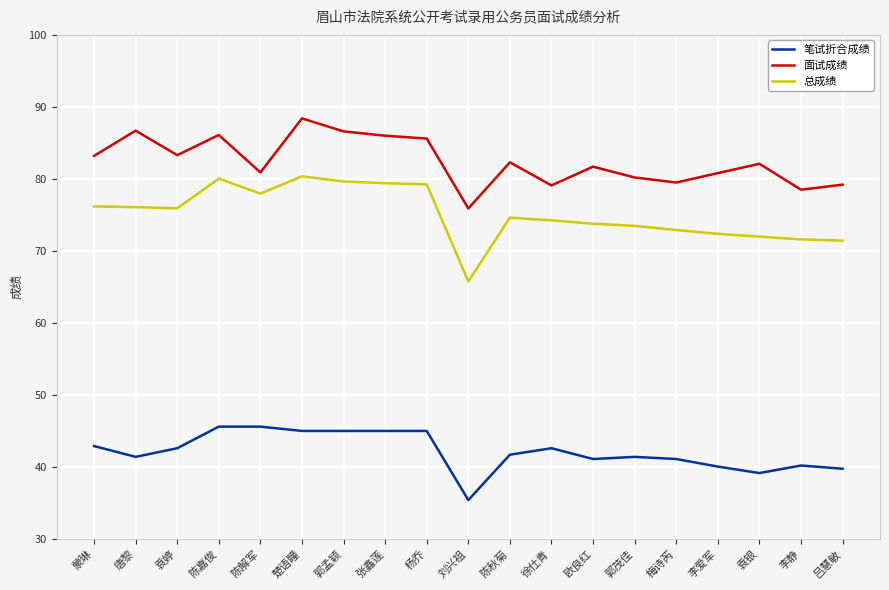

At which category is the sum across all series the highest?

楚语瞳